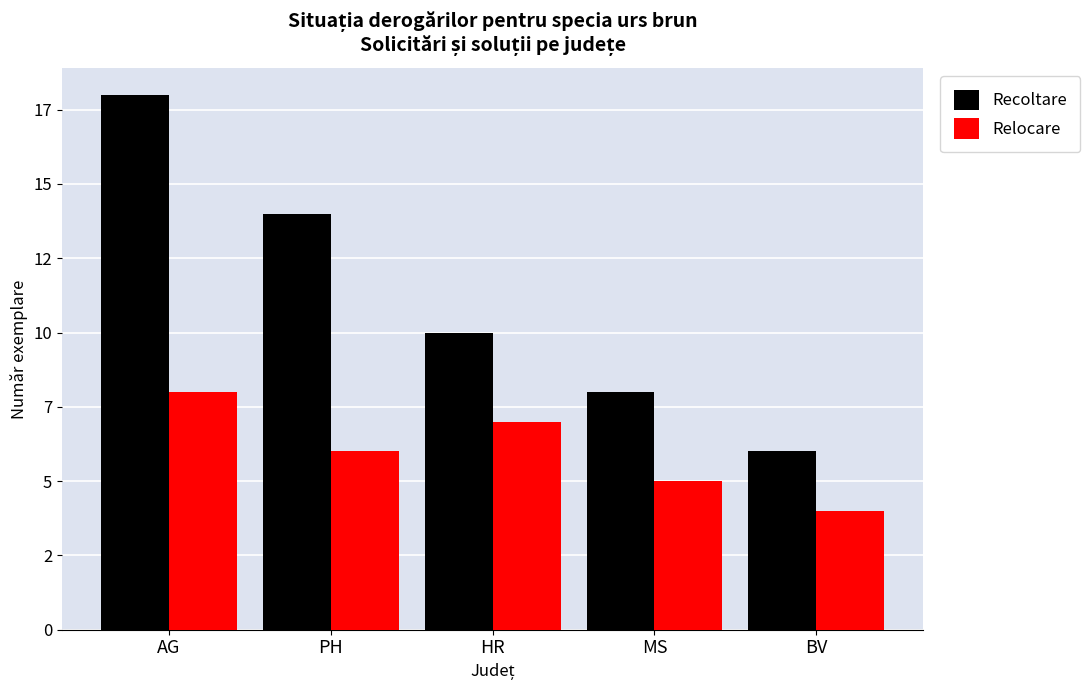

List the series in order of their overall mean, lowest first.

Relocare, Recoltare